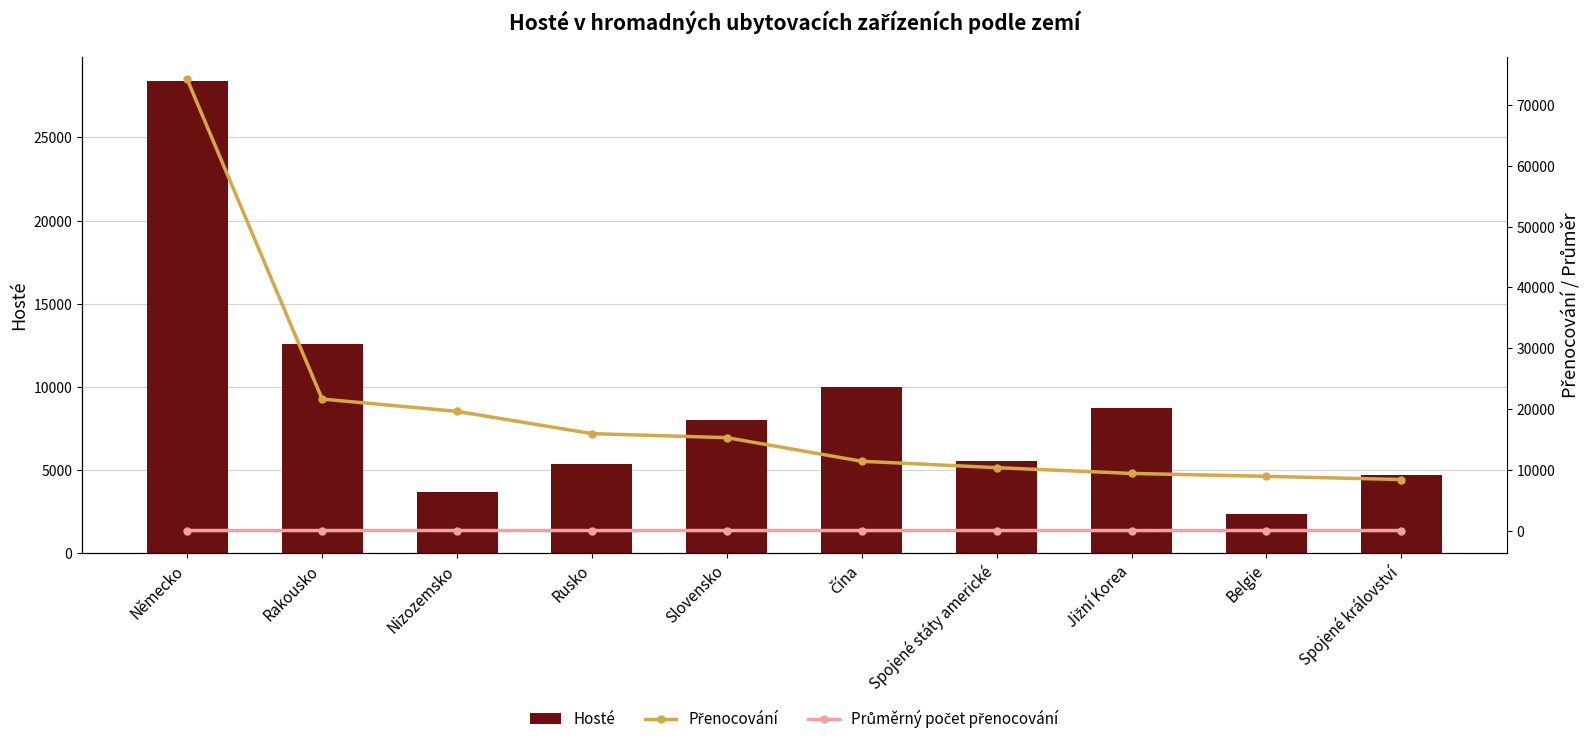

List the labels in order of Přenocování value, smallest first.

Spojené království, Belgie, Jižní Korea, Spojené státy americké, Čína, Slovensko, Rusko, Nizozemsko, Rakousko, Německo